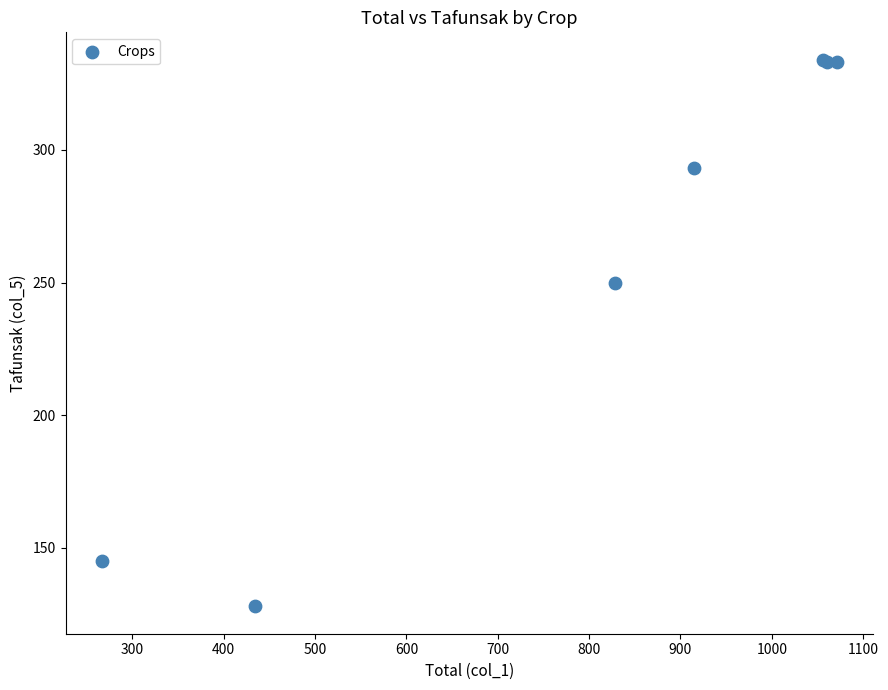

What Y value in the scatter plot is closest to 231?

250